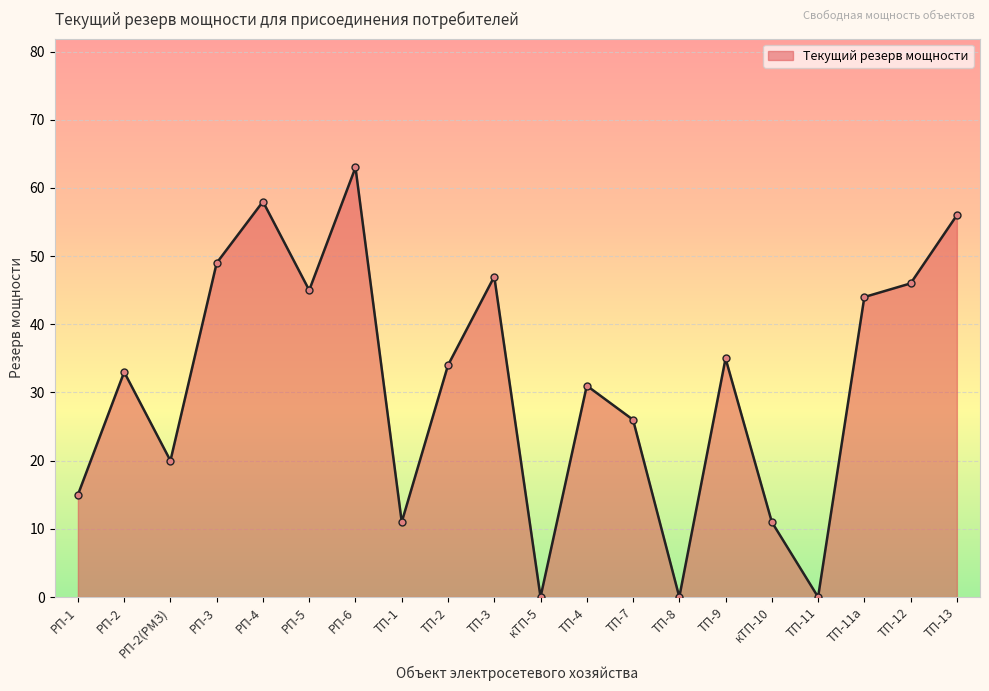

The value at ТП-11 is 0. True or false?

True